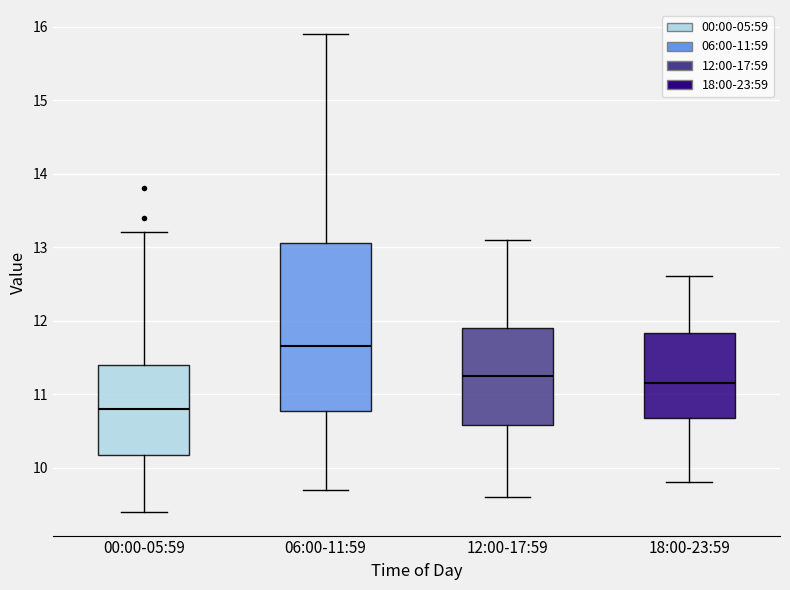

Which box is the tallest, from its lower edge to its upper edge?

06:00-11:59